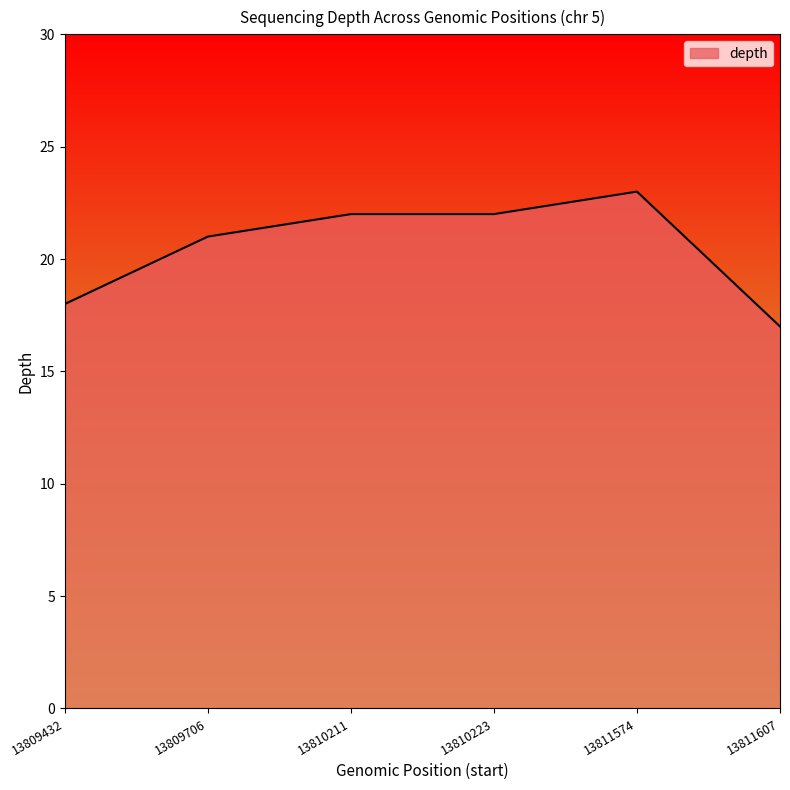

At which category does the chart reach its peak across all series?

13811574